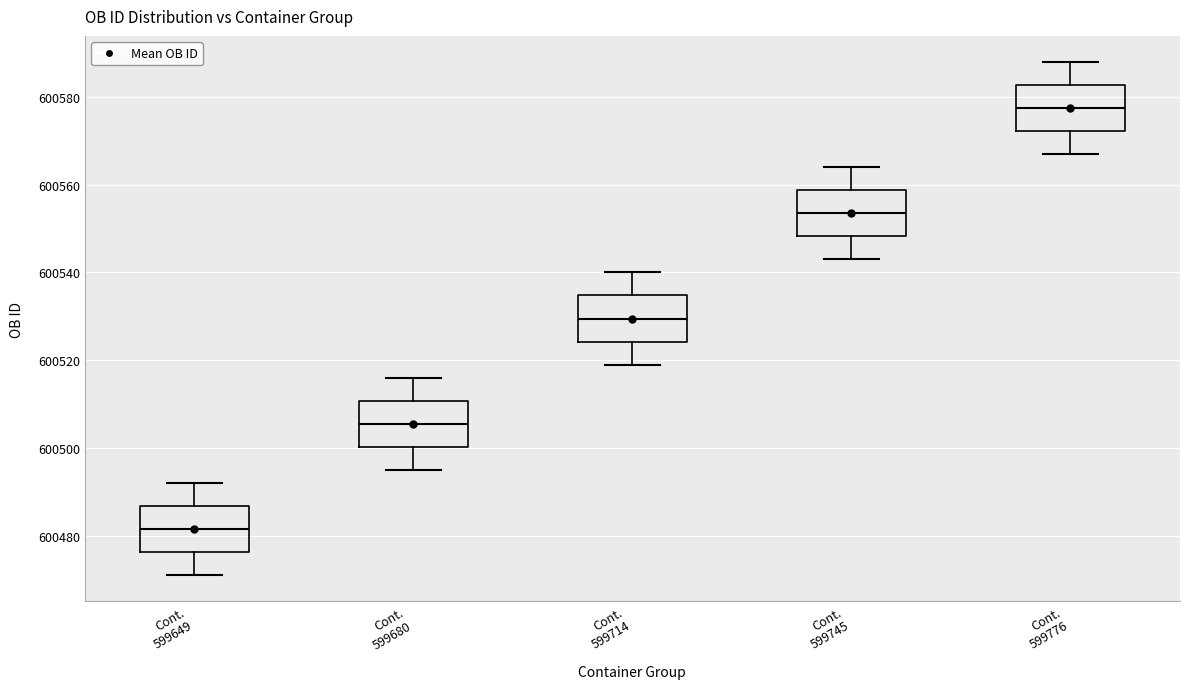

Where is the upper edge of the box for Cont. 599649 on the y-axis? The values are not printed on the chart, so give them approximately, as read against the axis.

600486